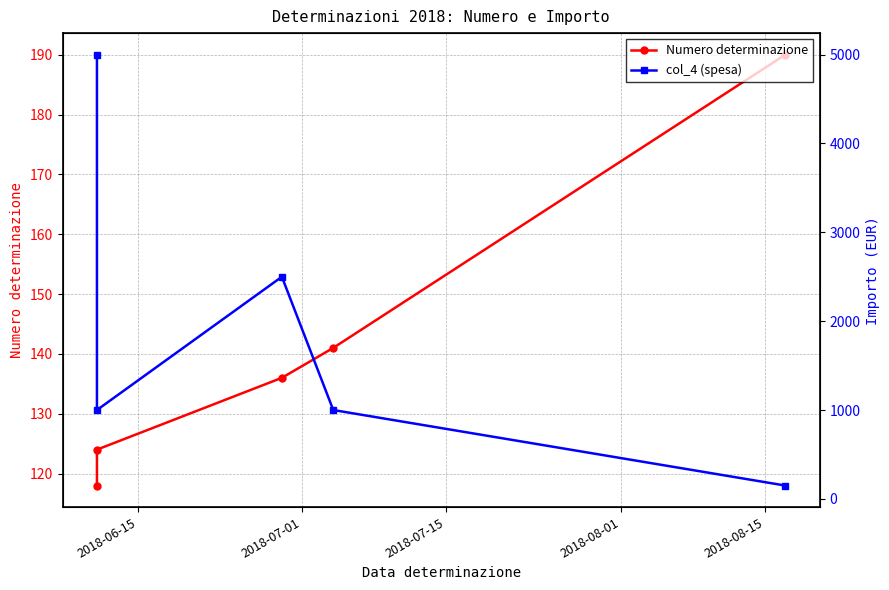

The value of col_4 (spesa) at 2018-07-15 is 1122. True or false?

False